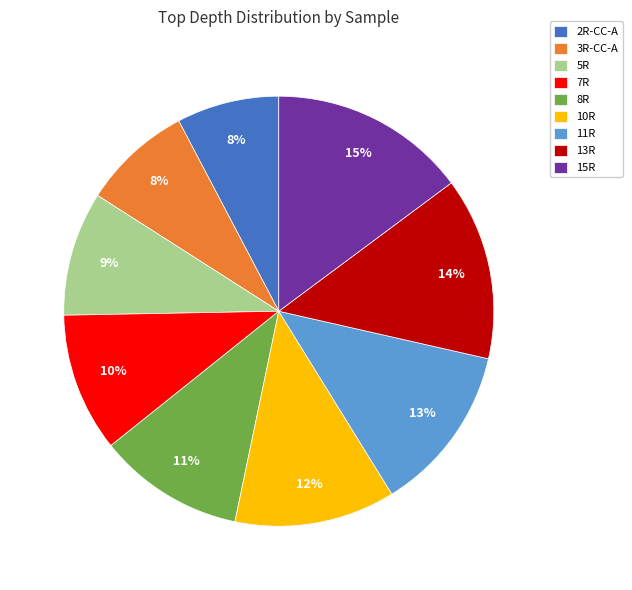

Is the sum of 13R and 2R-CC-A greater than half?

No